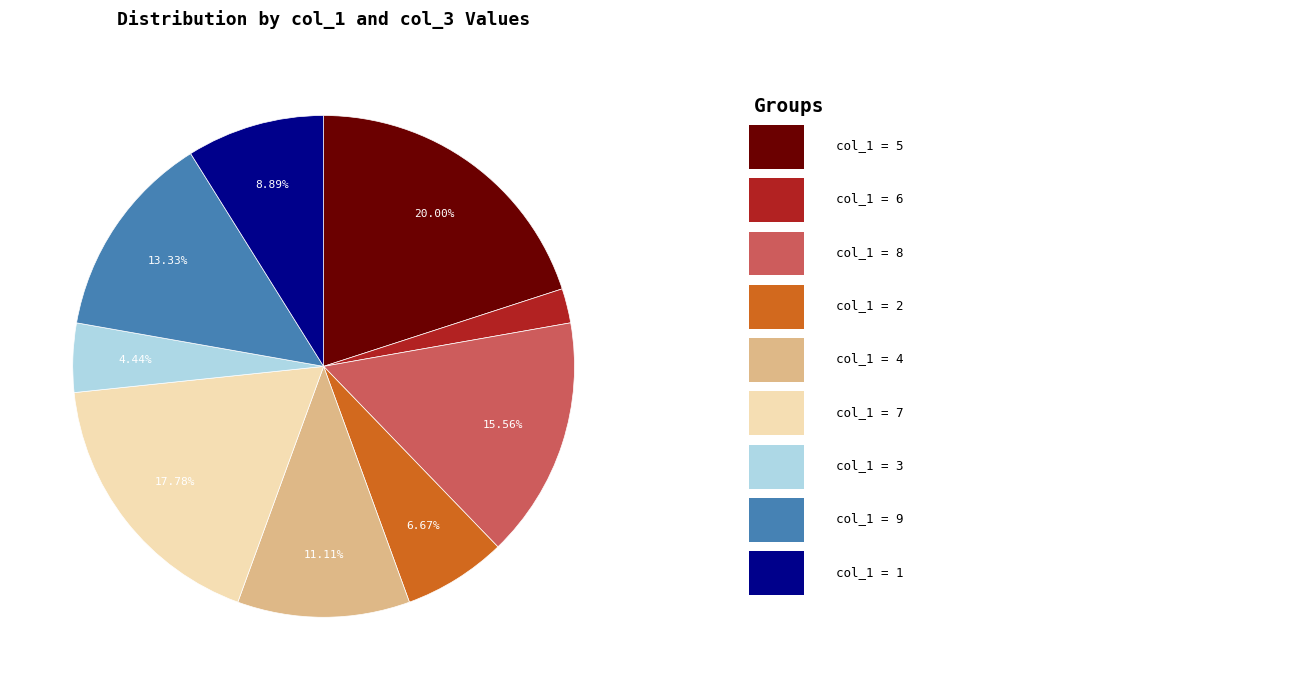

Is there any slice that represents more than half of the pie?

No